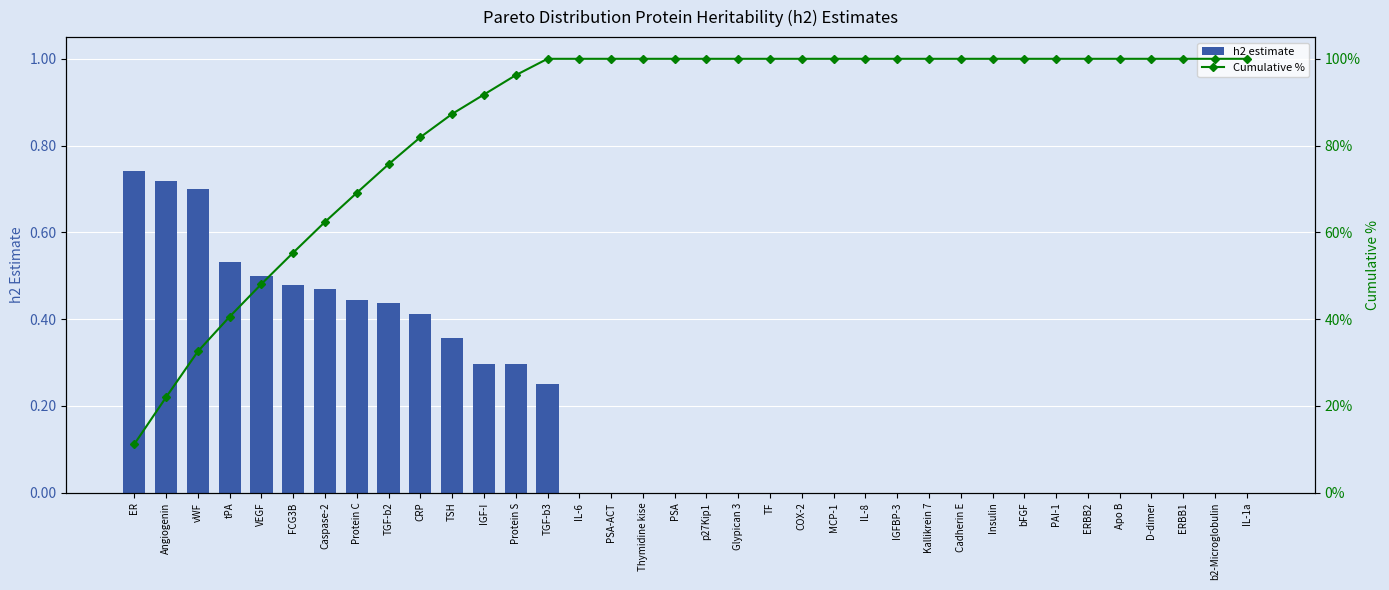

Is it true that h2 estimate equals 0.6 at CRP?

False